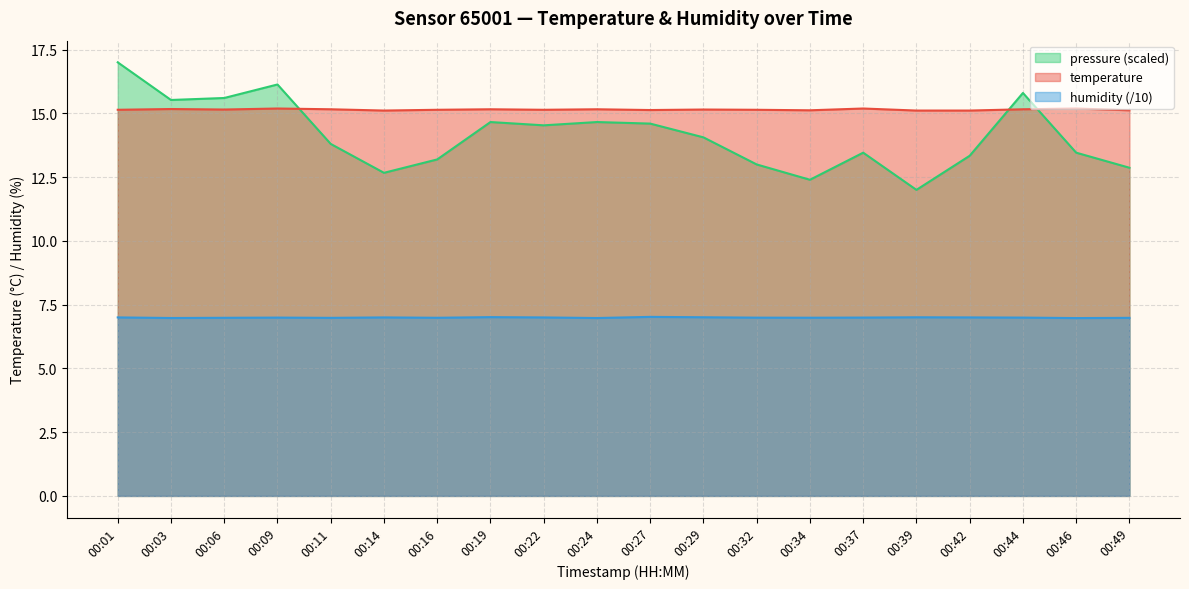

Which series changed the most between 00:39 and 00:44?

pressure (scaled)